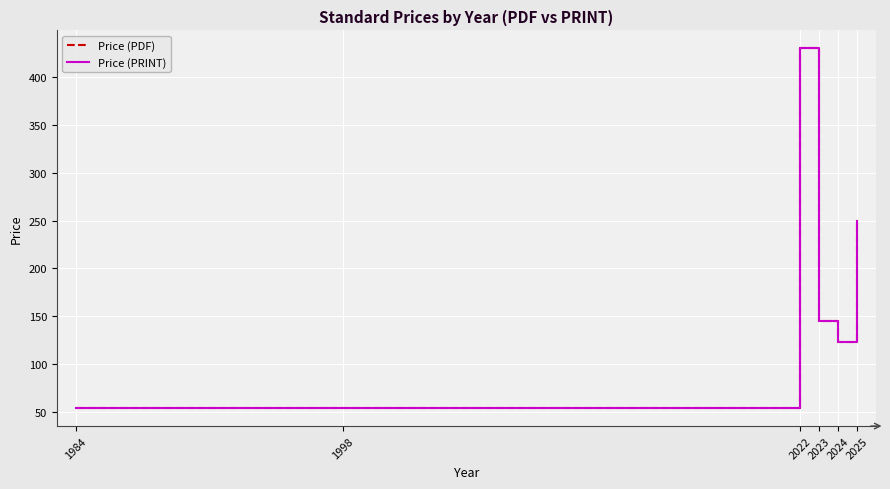

What is the approximate value of Price (PRINT) at 1984?

54.0